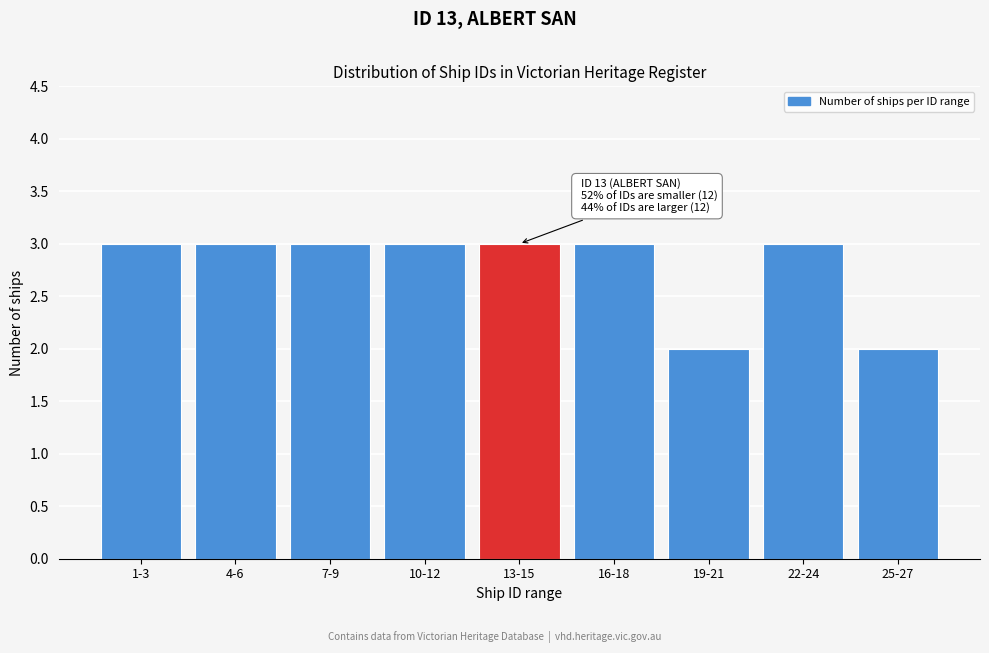

Reading left to right, what are all the values shown in this chart?

1-3=3	4-6=3	7-9=3	10-12=3	13-15=3	16-18=3	19-21=2	22-24=3	25-27=2